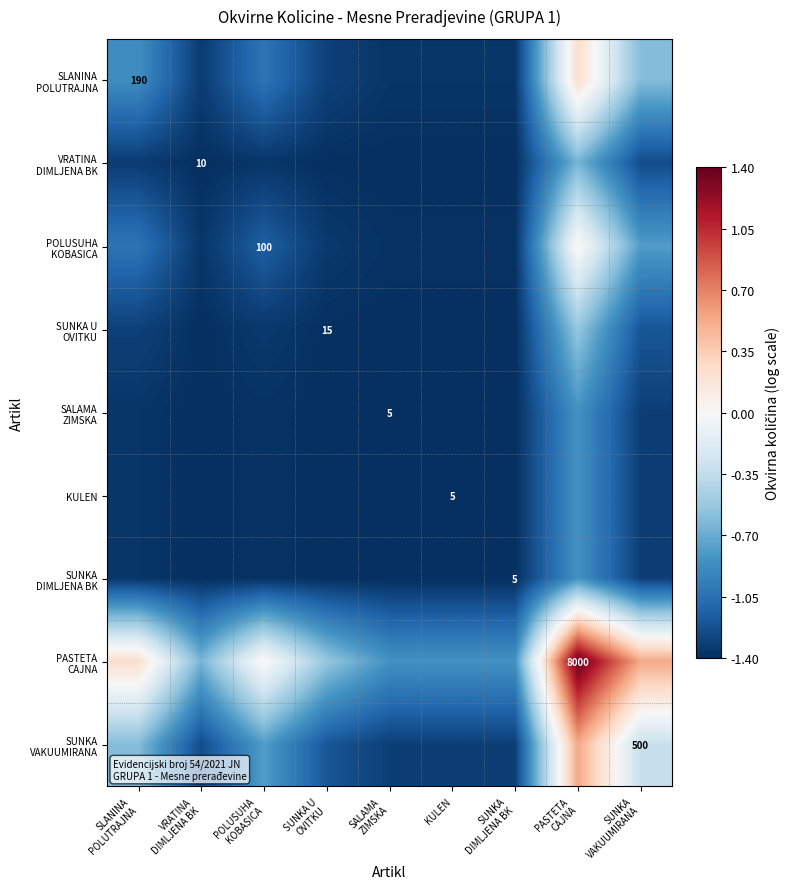

Is it true that SUNKA DIMLJENA BK equals -0.3 at PASTETA CAJNA?

False